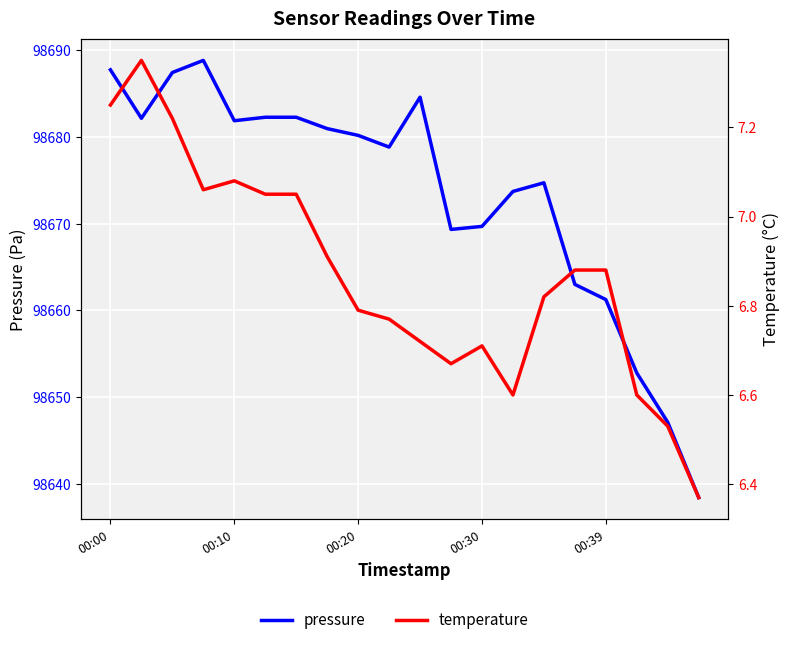

What is the average value of the pressure series?

98673.4